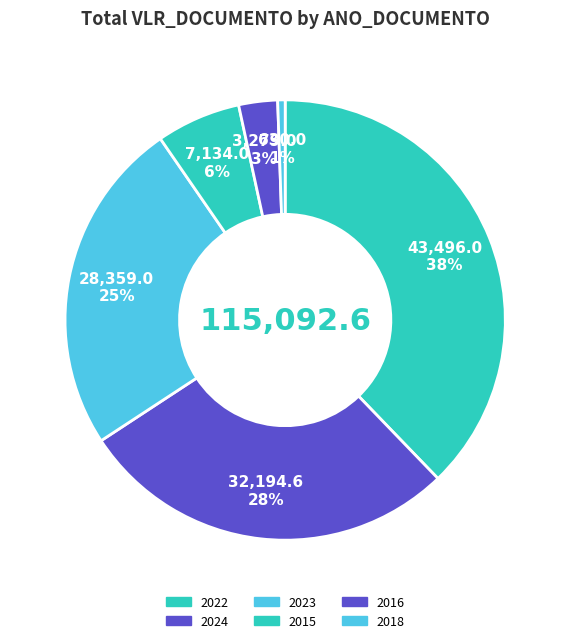

How many segments does this pie chart have?

6